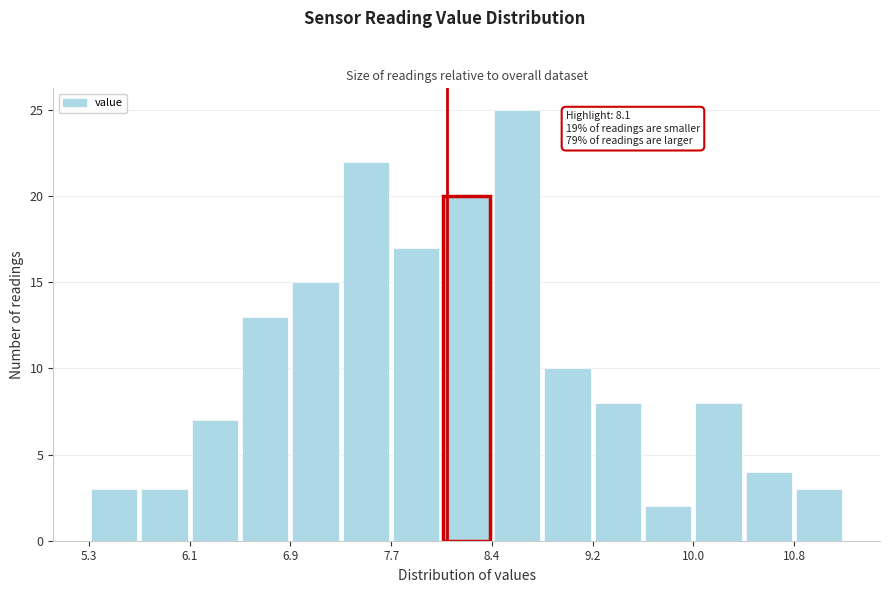

Read against the x-axis, roughly where is the centre of the tallest bar?

8.6